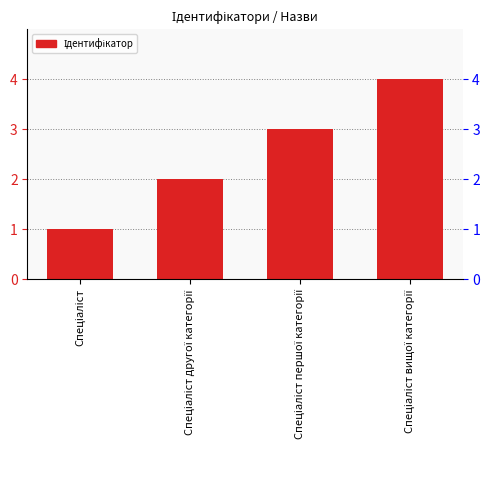

Count the number of data series in this chart.

1